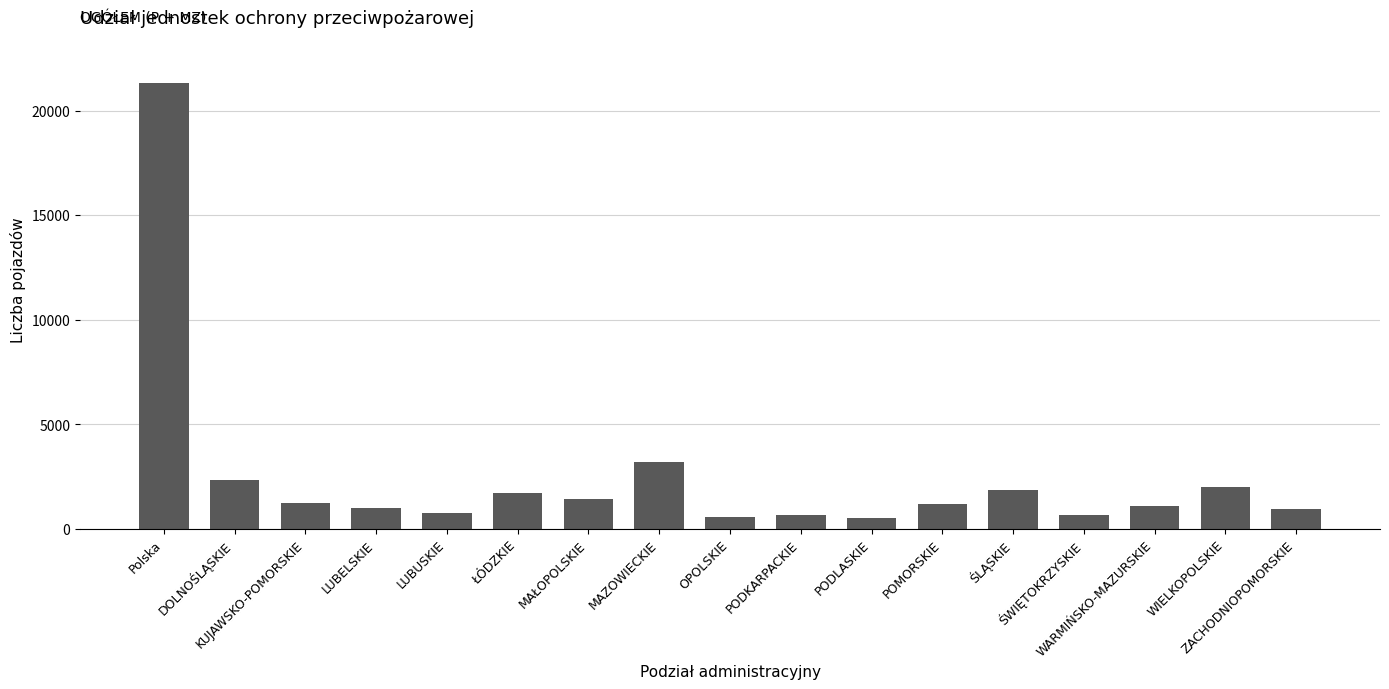

What is the change in value from DOLNOŚLĄSKIE to ŚWIĘTOKRZYSKIE?

-1677